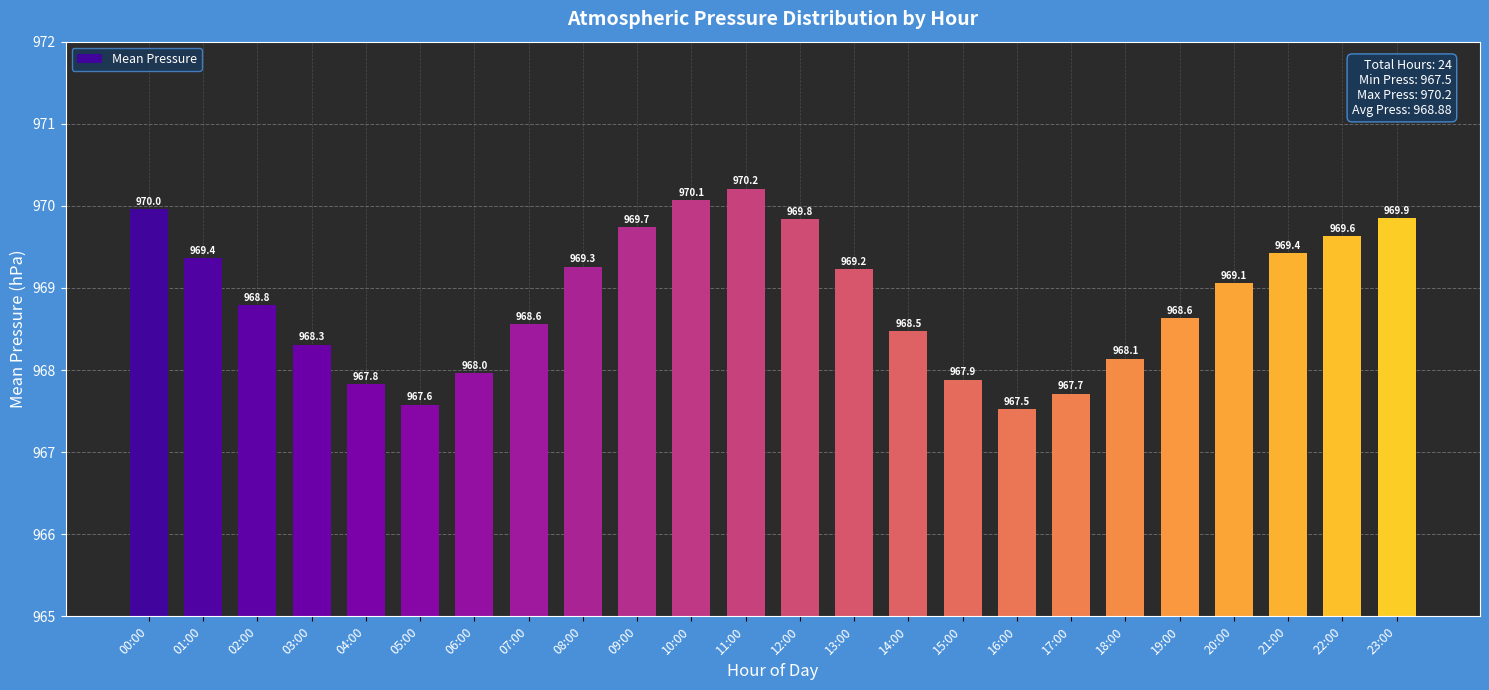

What is the difference between the second highest and second lowest values?

2.5